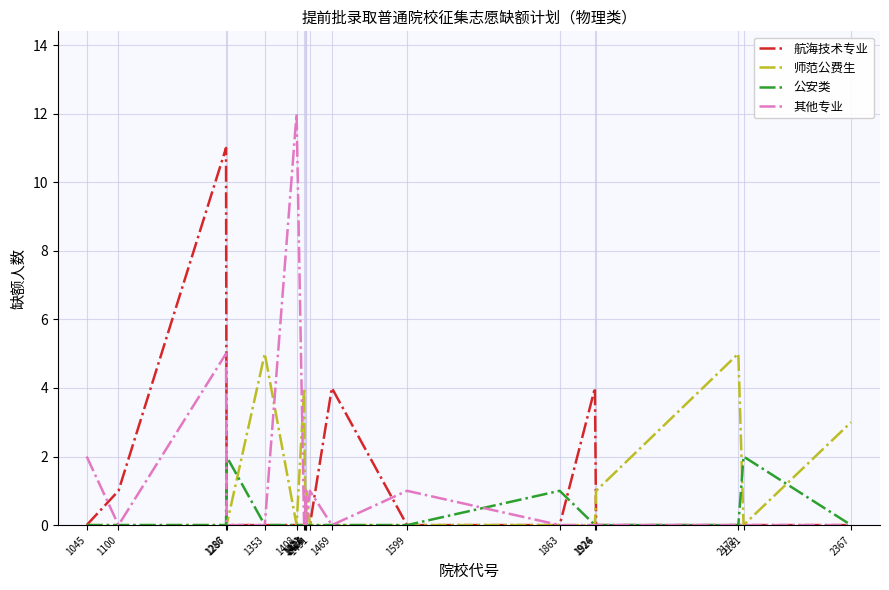

Which series has the largest range (max minus min)?

其他专业